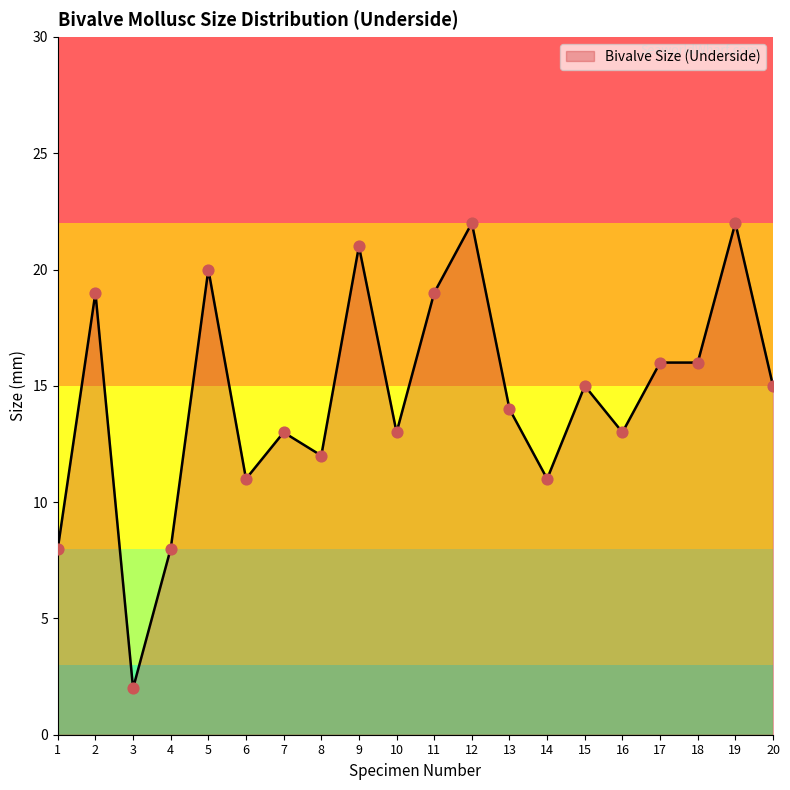

Between 8 and 20, which is larger?

20